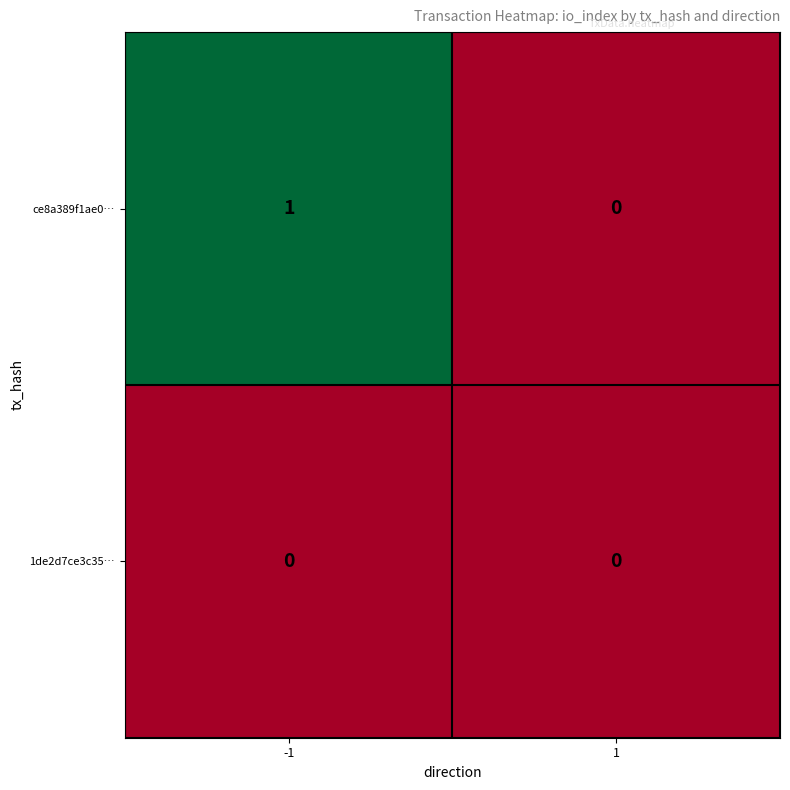

The ce8a389f1ae0… series shows 1 at 1. True or false?

False